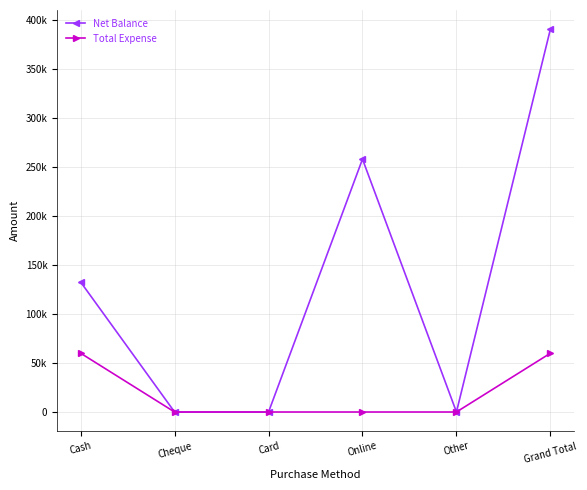

Is this an area chart (filled region under the line)?

No